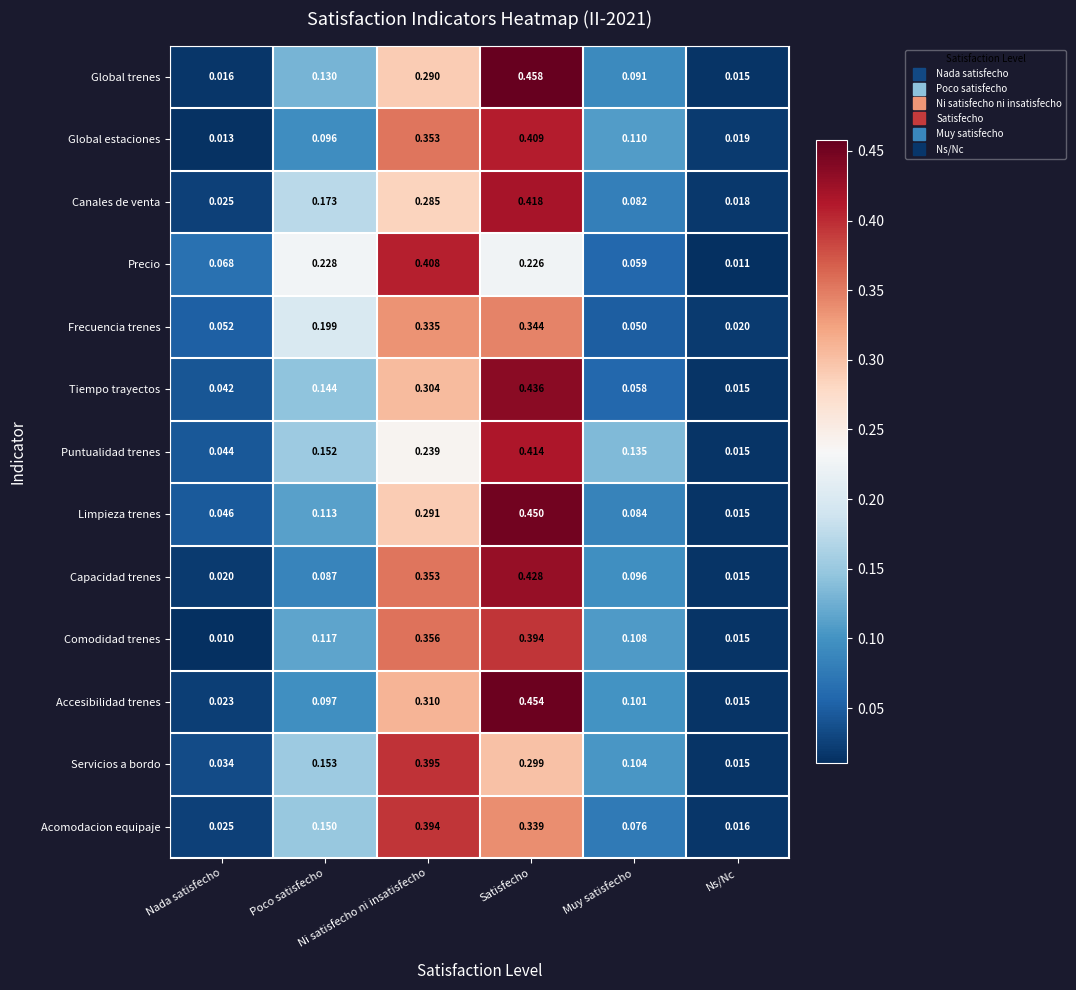

Which series has the largest range (max minus min)?

Global trenes